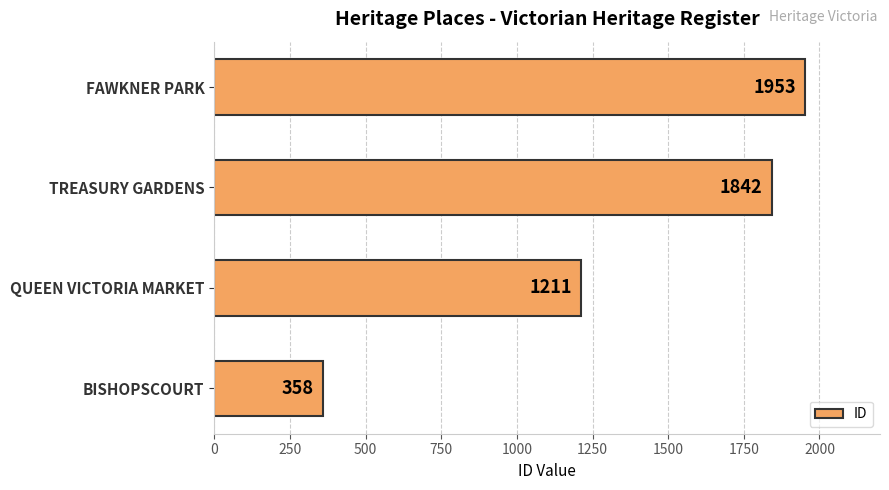

Are the bars grouped side by side (vs. stacked)?

No